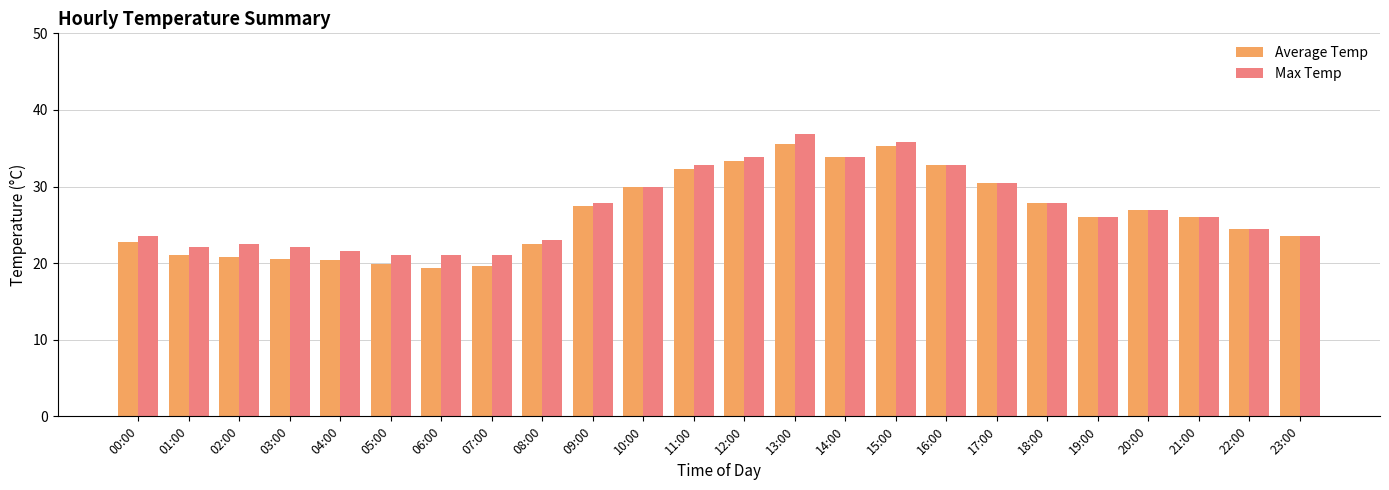

What is the label of the 22nd bar from the left?

21:00